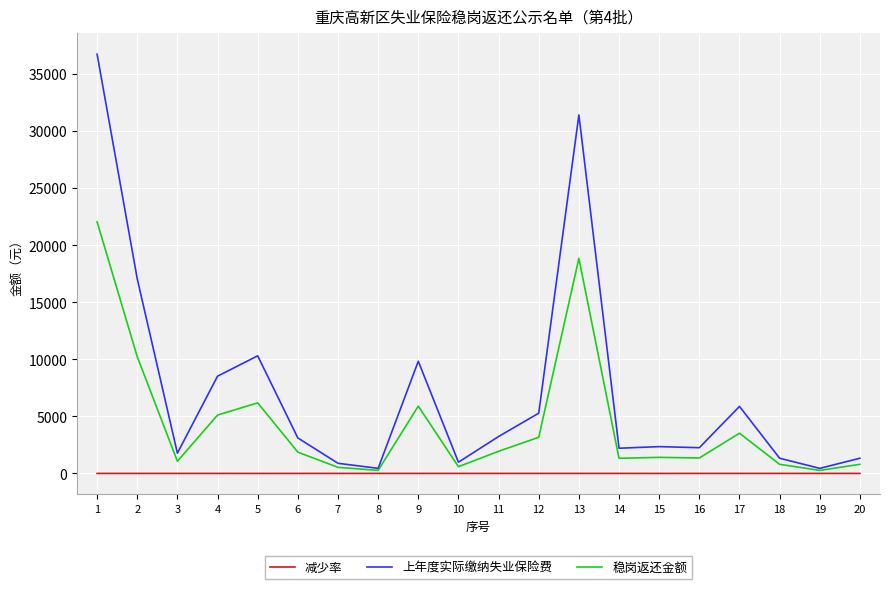

Does the chart display data point markers on the line(s)?

No